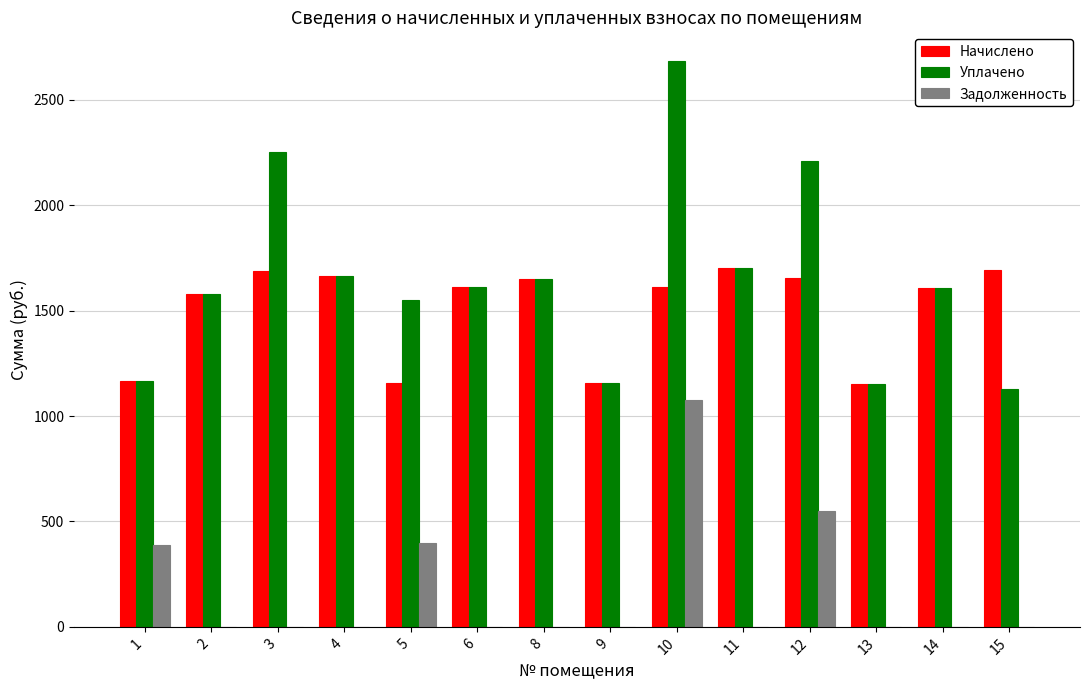

What is the maximum value for Задолженность?

1074.1